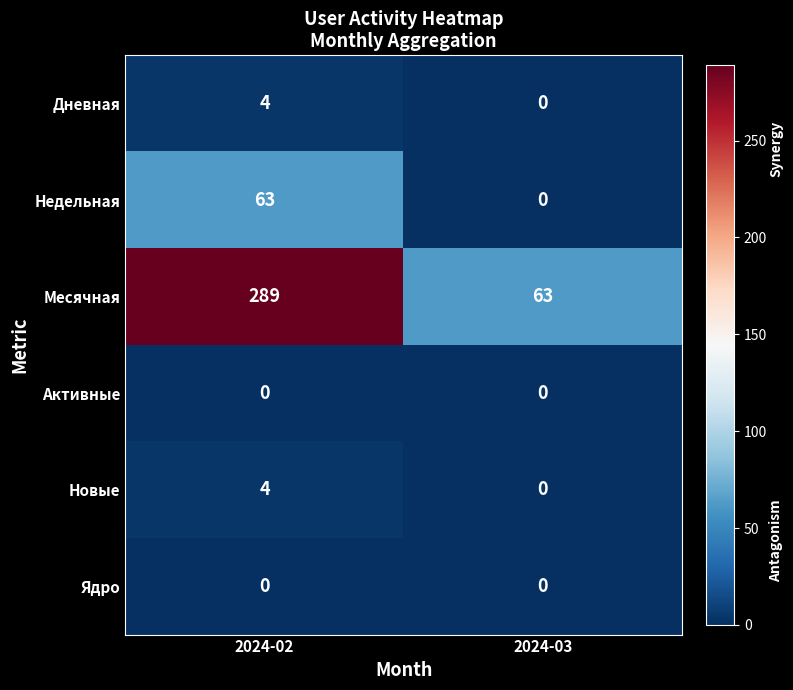

The Недельная series shows 63 at 2024-02. True or false?

True